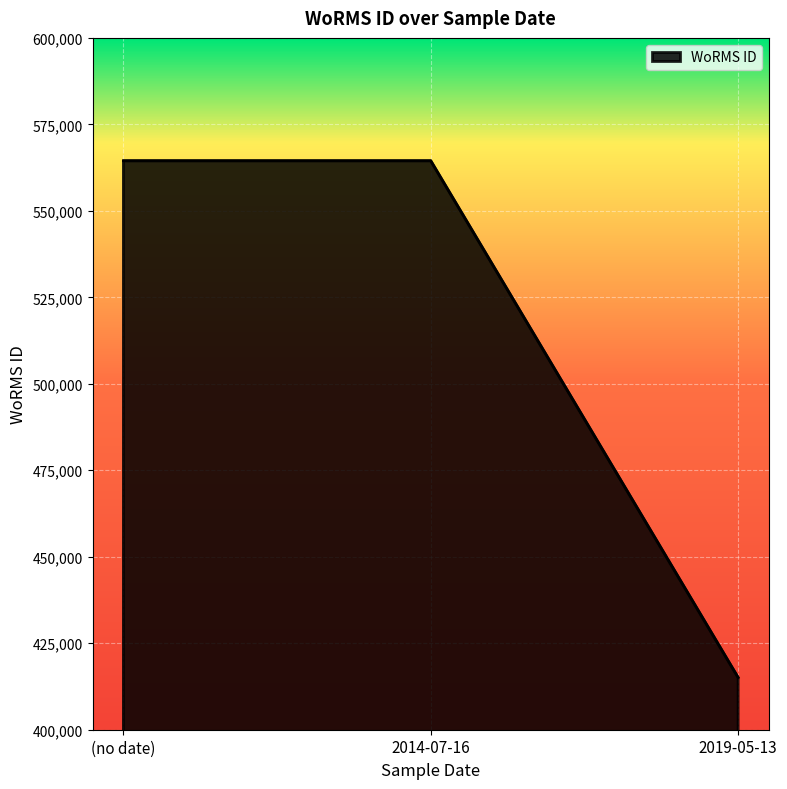

Reading right to left, transcribe all the data shown in this chart.

415091	564479	564479